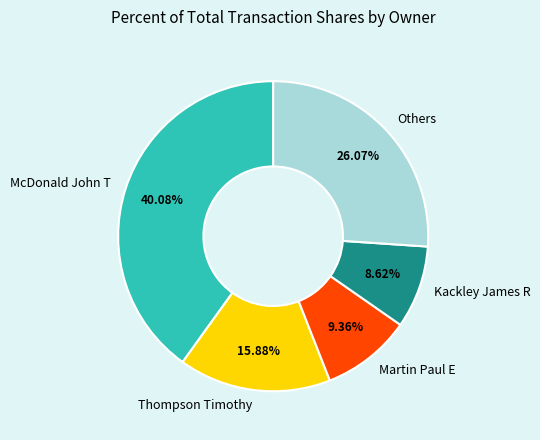

Count the number of slices in the pie.

5